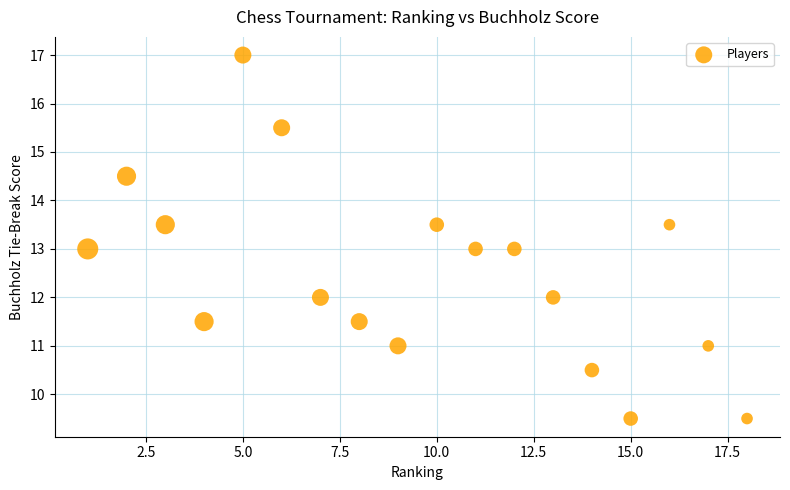

What is the range of X values (max minus min)?

17.0